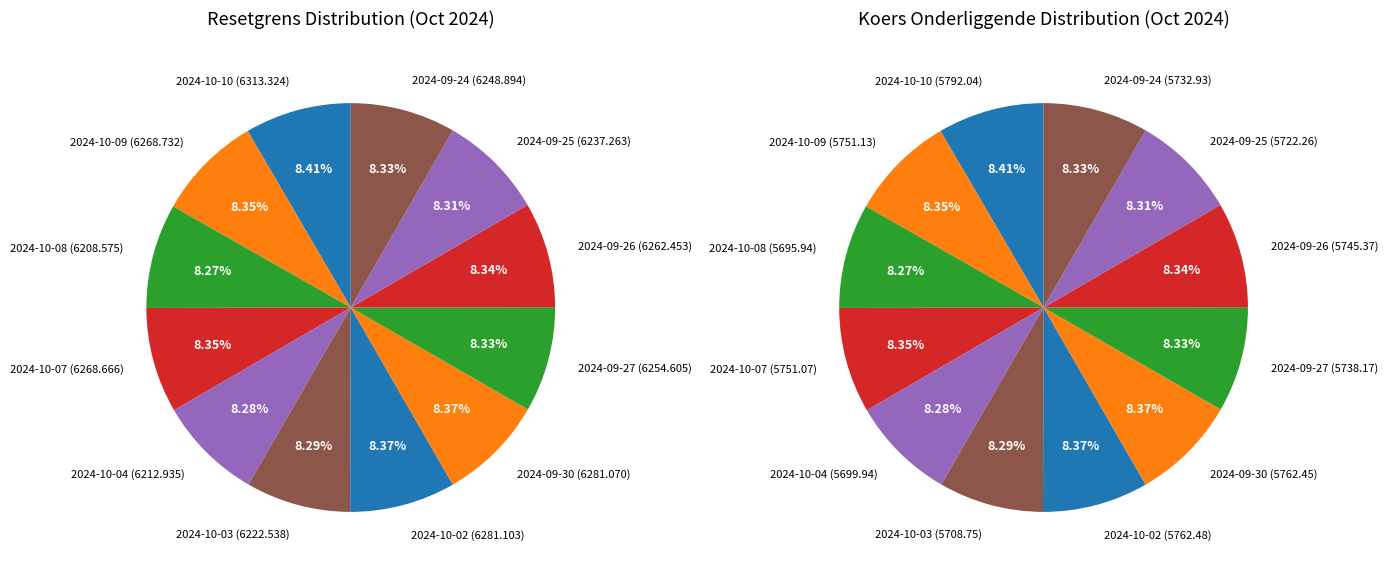

To the nearest percent, what is the average slice percentage?

8%